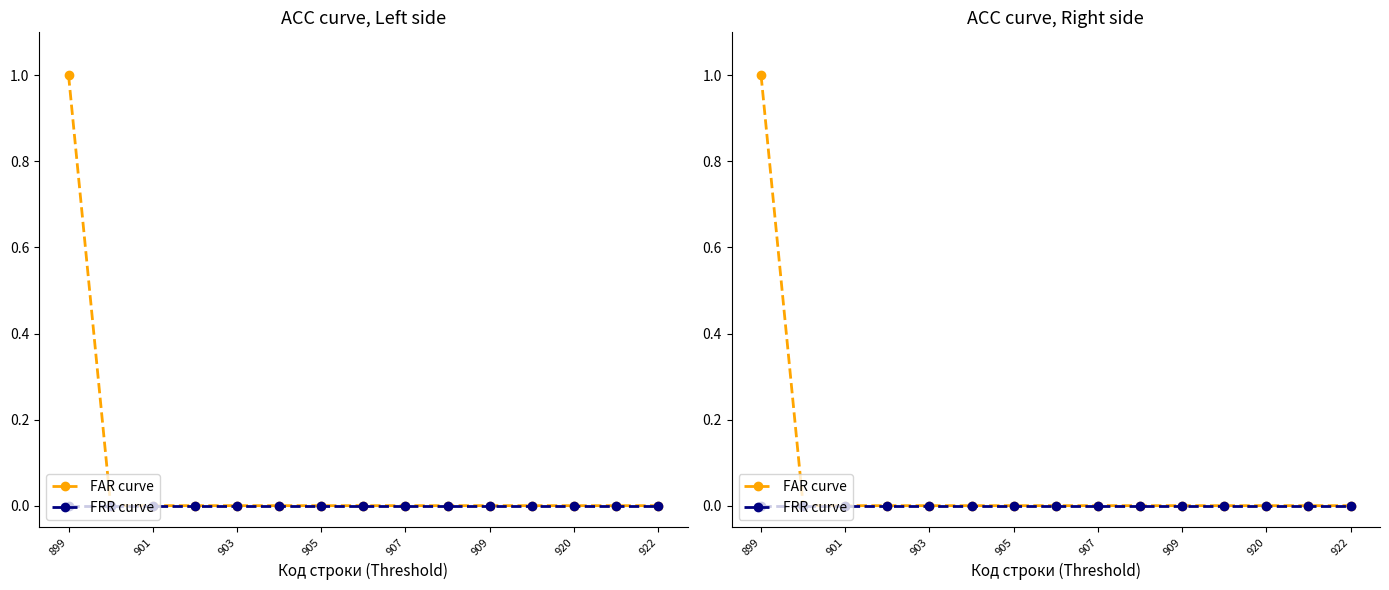

Between 922 and 8, which series saw the biggest shift?

FAR curve